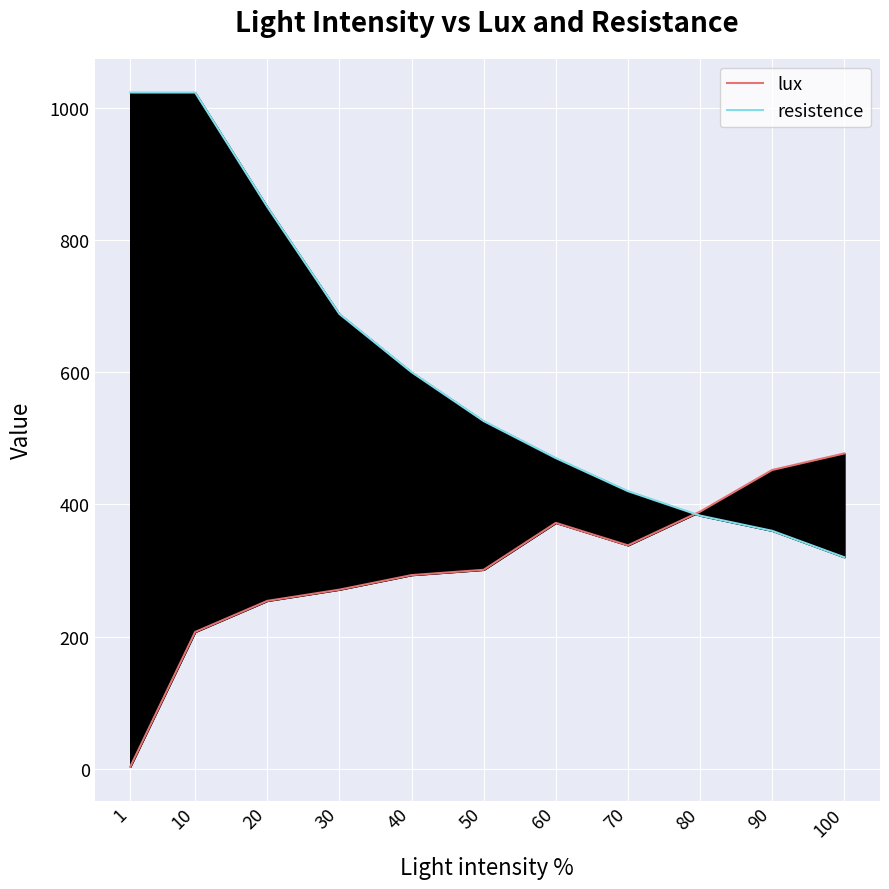

How many data points does each series have?

11